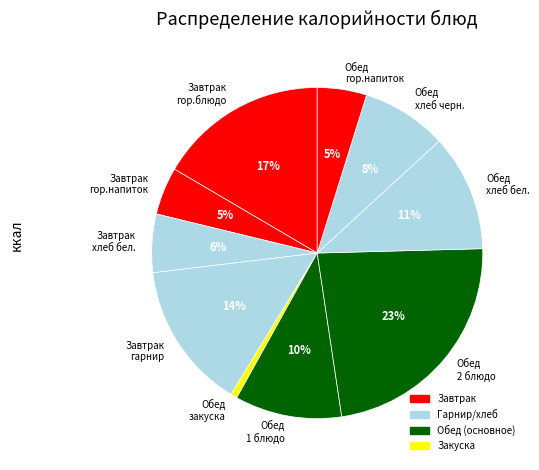

Do Обед 1 блюдо and Обед гор.напиток together represent more than half of the pie?

No